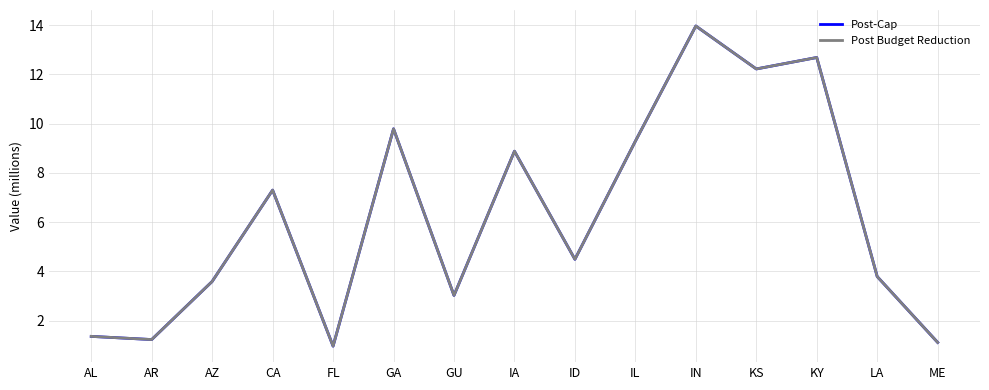

At which category is the sum across all series the highest?

IN